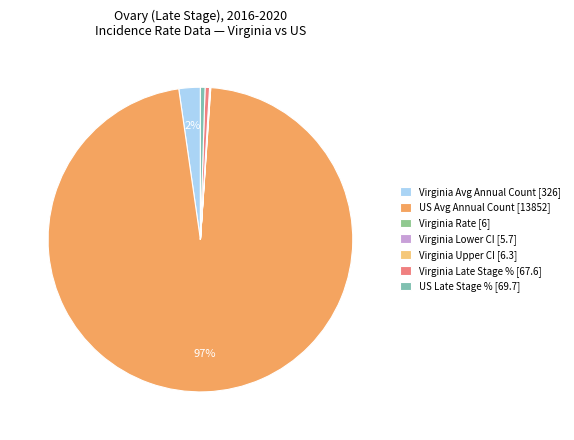

Does US Late Stage % [69.7] represent more than half of the total?

No